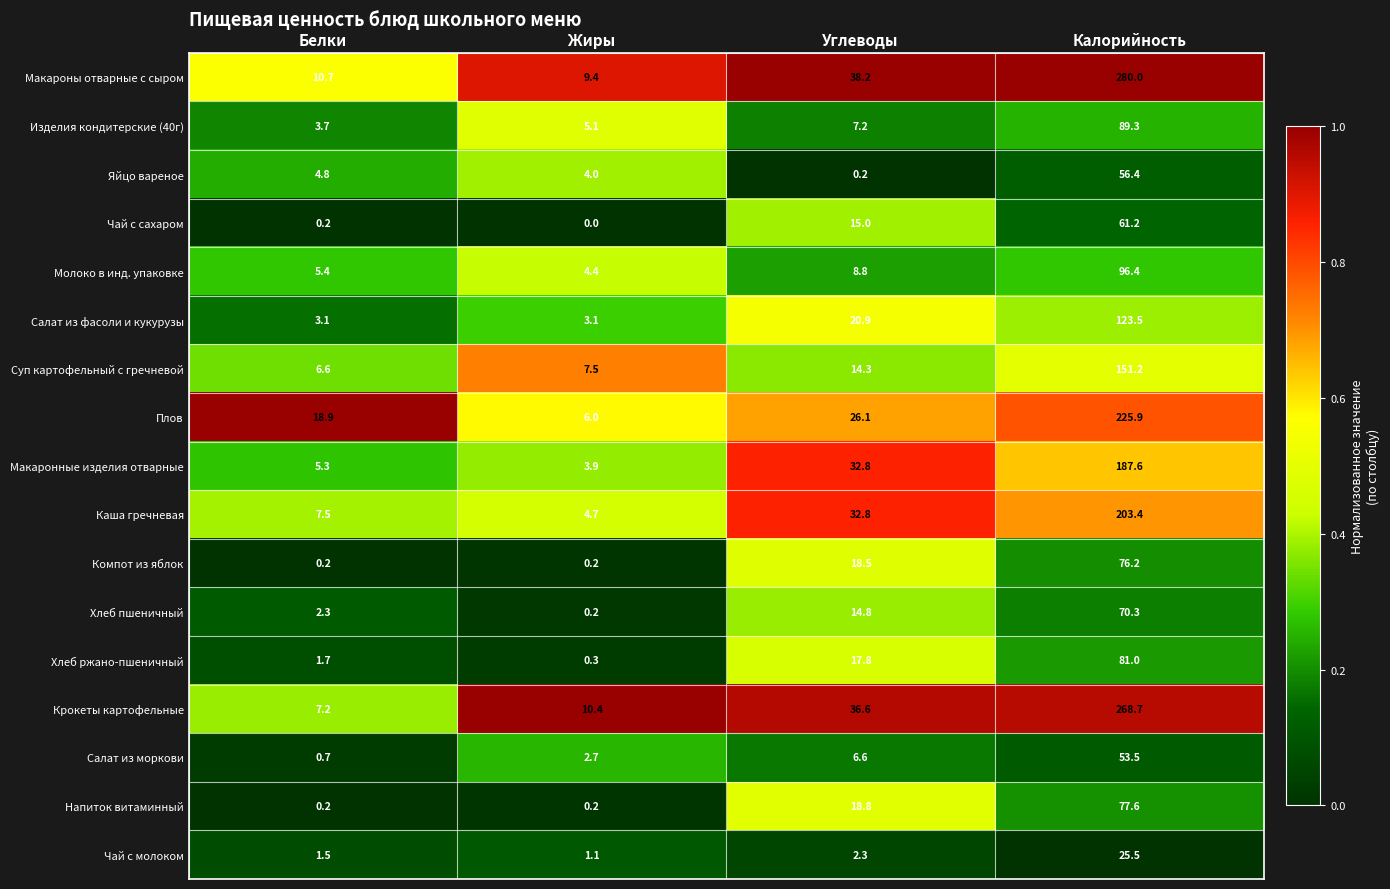

At how many categories does at least one series exceed 0?

4